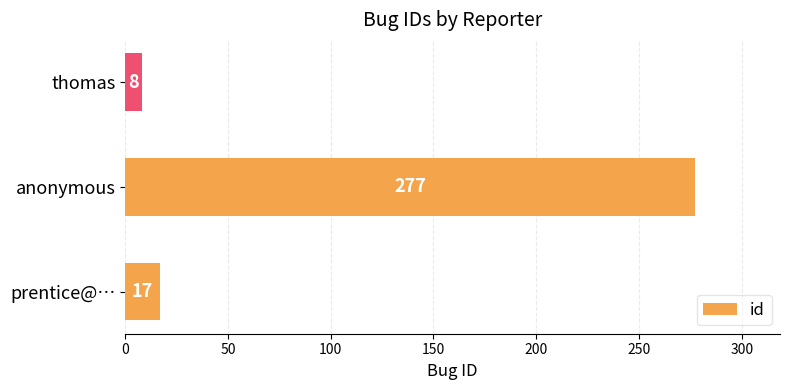

What is the change in value from prentice@… to thomas?

-9